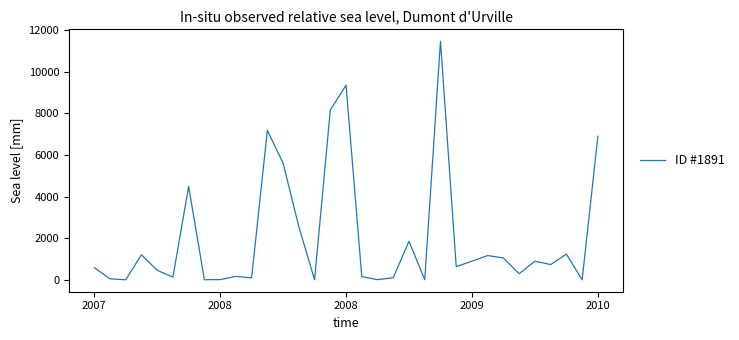

How many values are below 633?

16